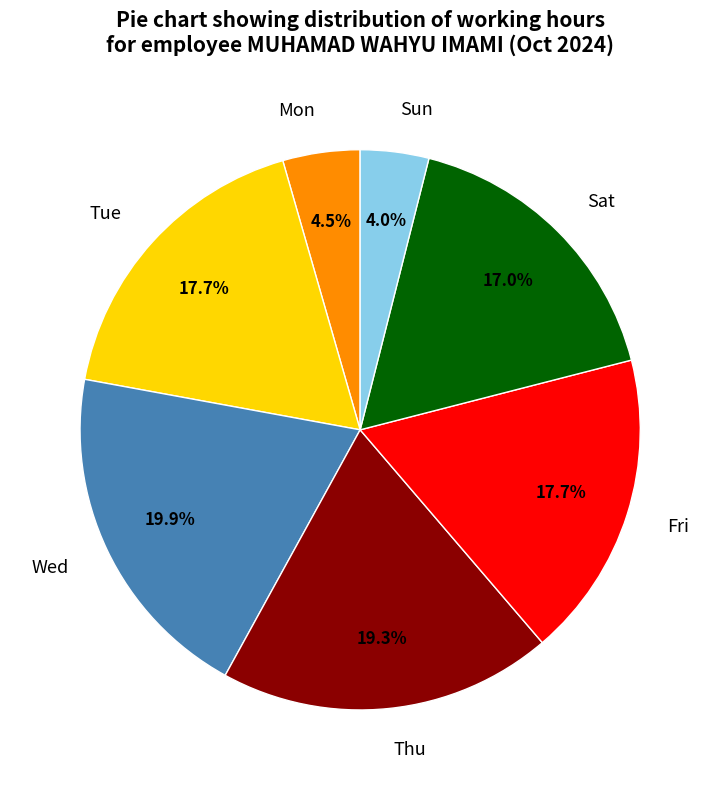

How many segments does this pie chart have?

7